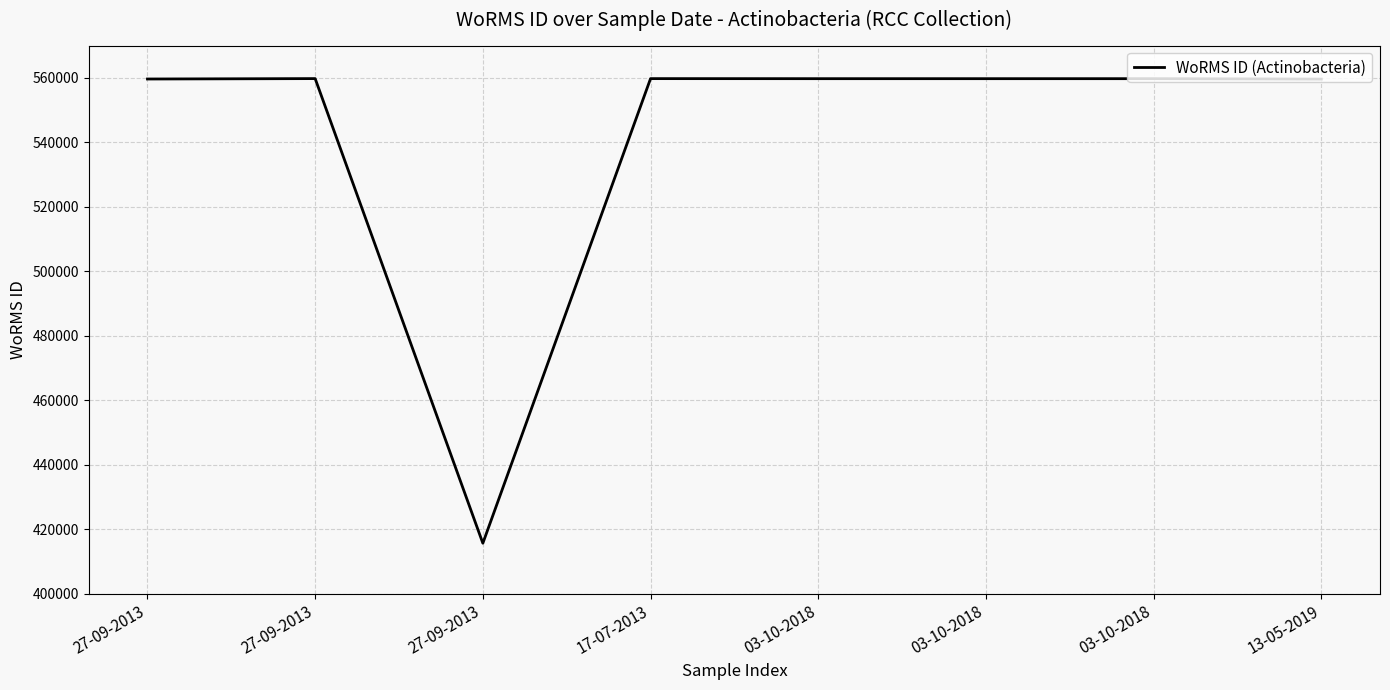

How many series are shown in this chart?

1